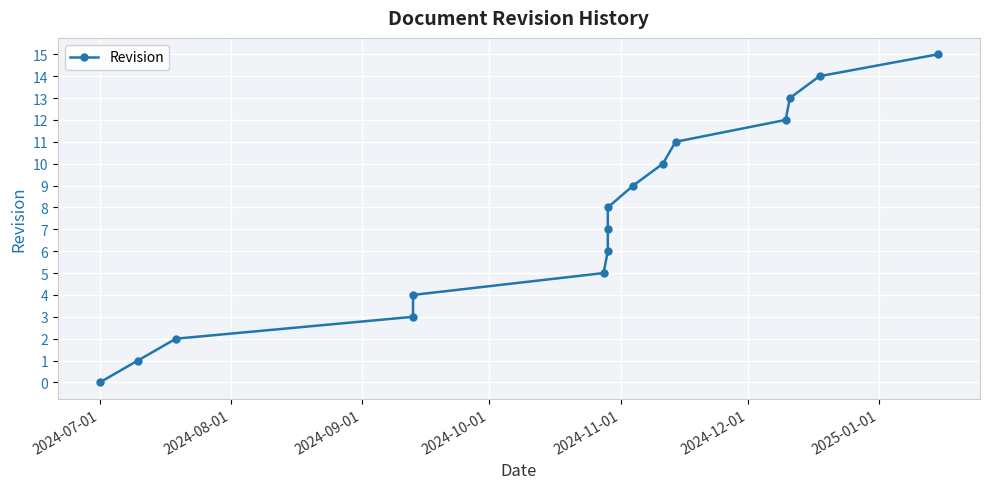

True or false: there are more than 2 points higher than both neighbors.

False